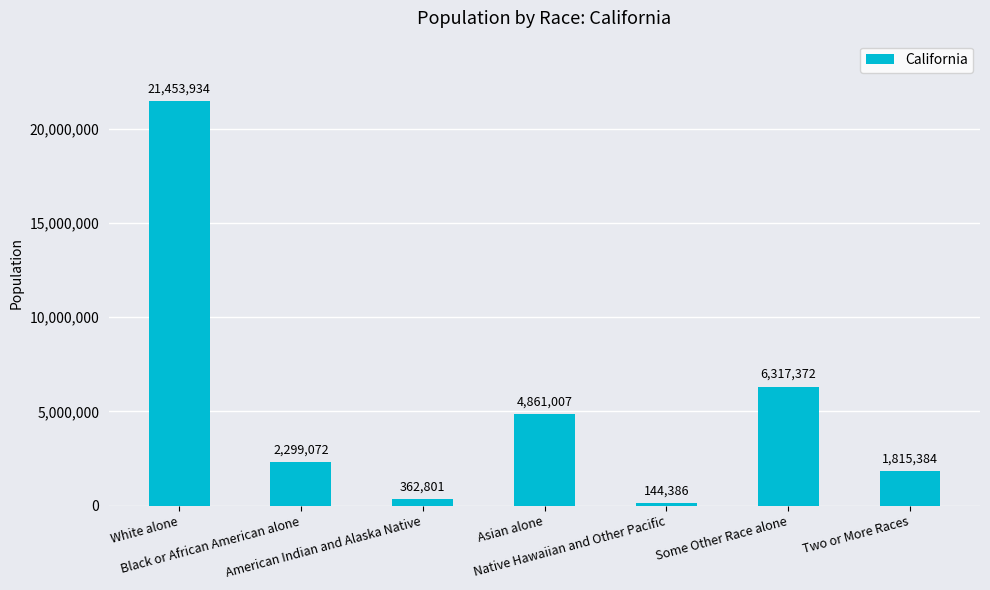

What is the label of the 2nd bar from the left?

Black or African American alone